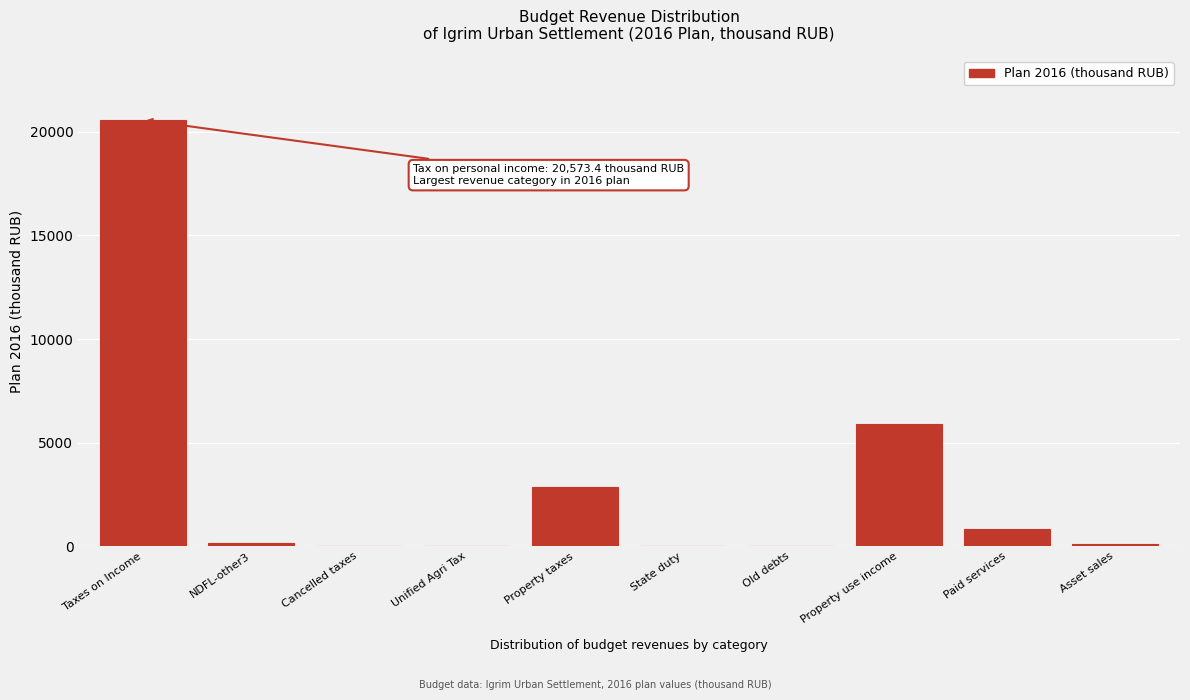

What is the maximum value shown in the chart?

20573.4